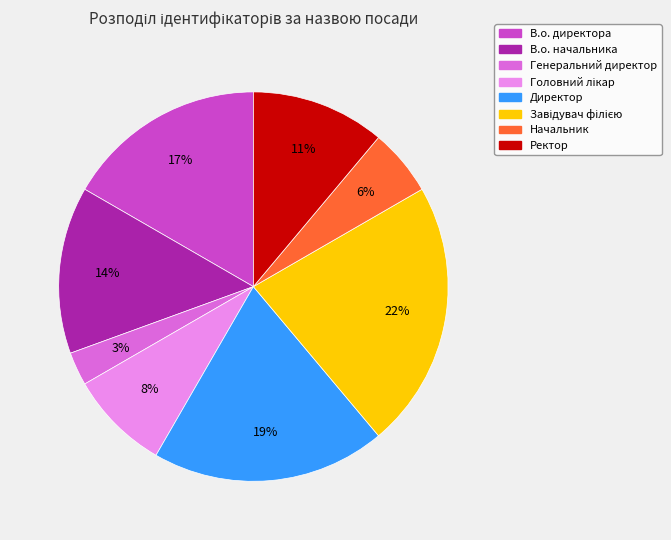

Do Директор and В.о. начальника together represent more than half of the pie?

No